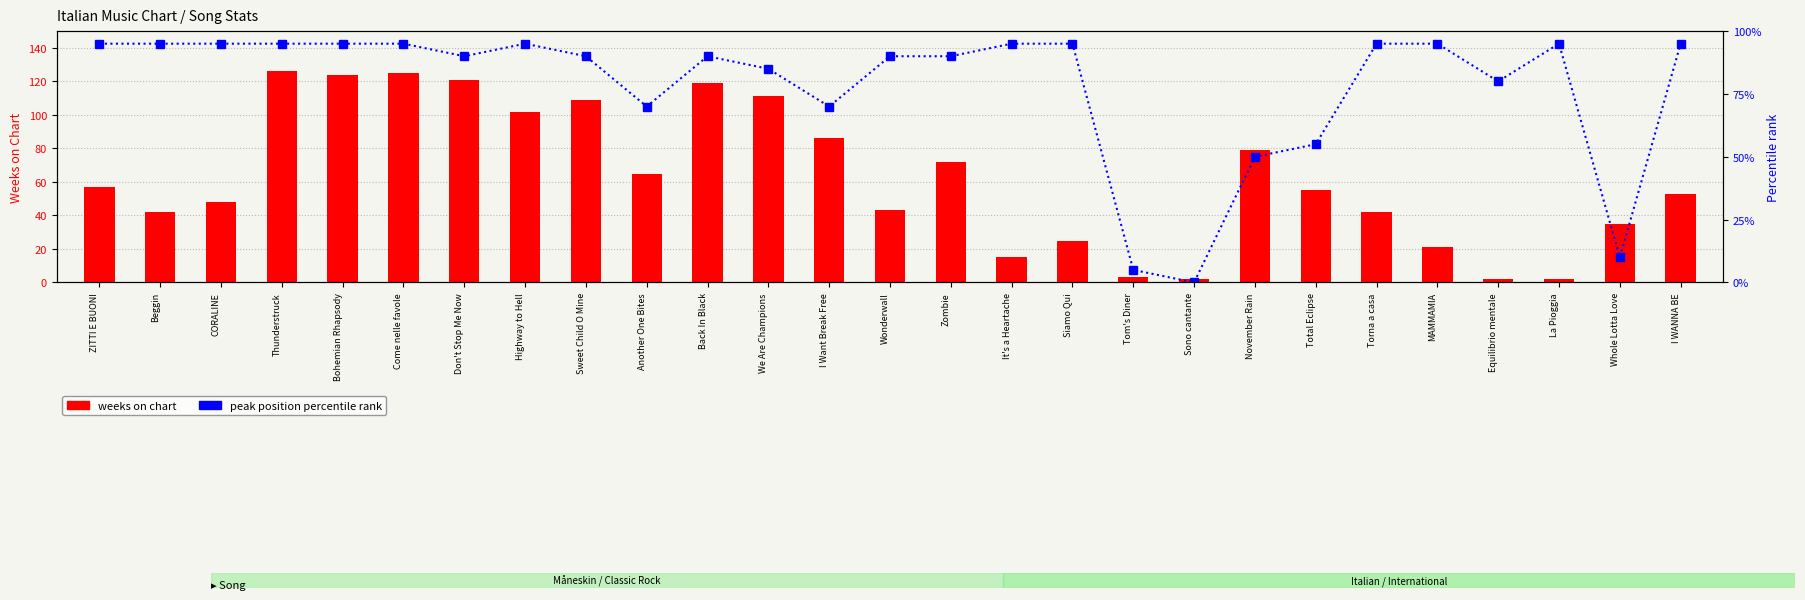

What is the difference between the weeks on chart values at November Rain and Torna a casa?

37.0